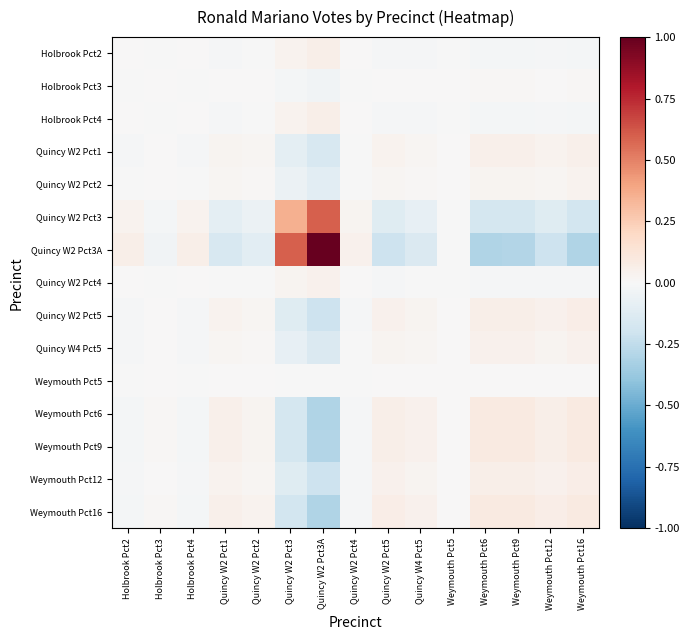

At which category does the chart reach its minimum across all series?

Weymouth Pct16